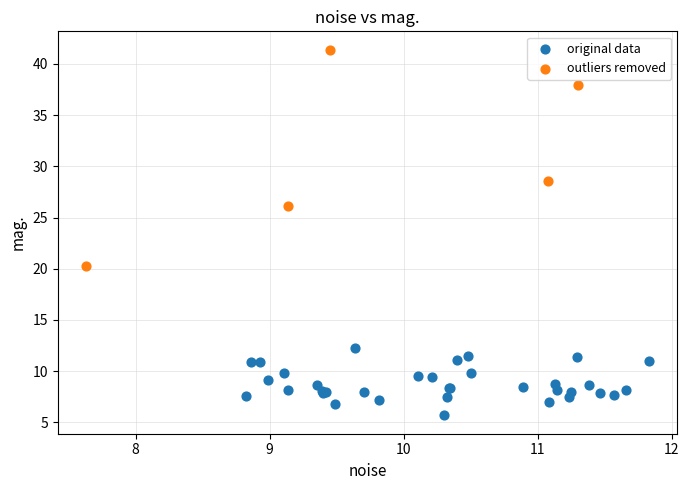

Which series has the largest Y range (max minus min)?

outliers removed